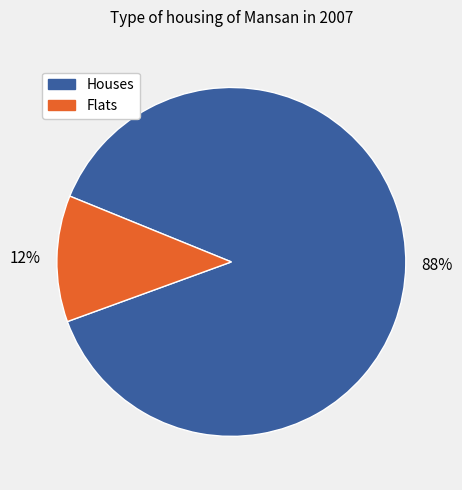

Is there a majority slice in this chart?

Yes